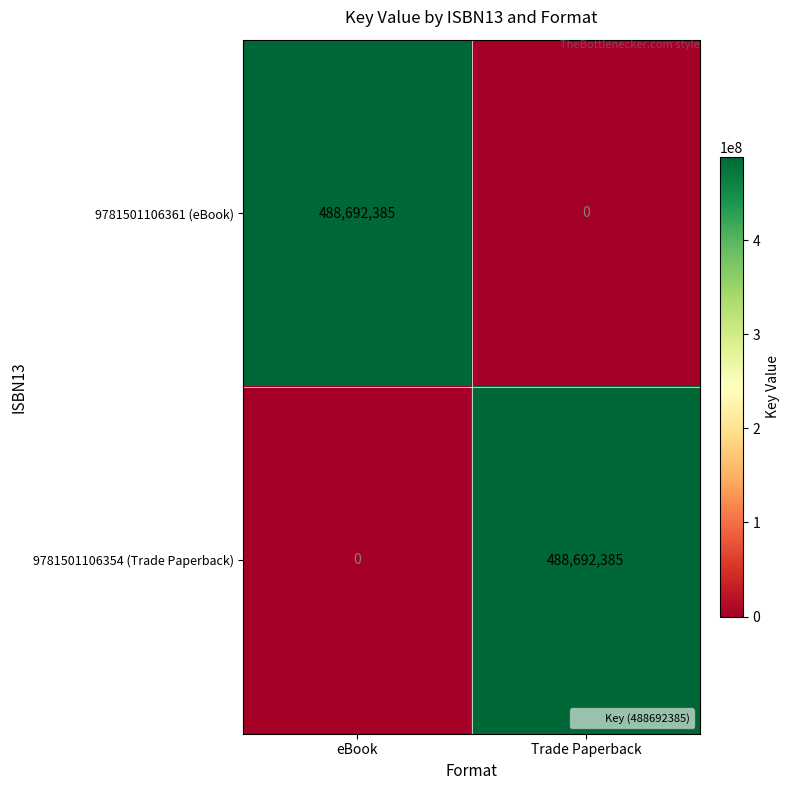

At how many categories does at least one series exceed 422025353?

2